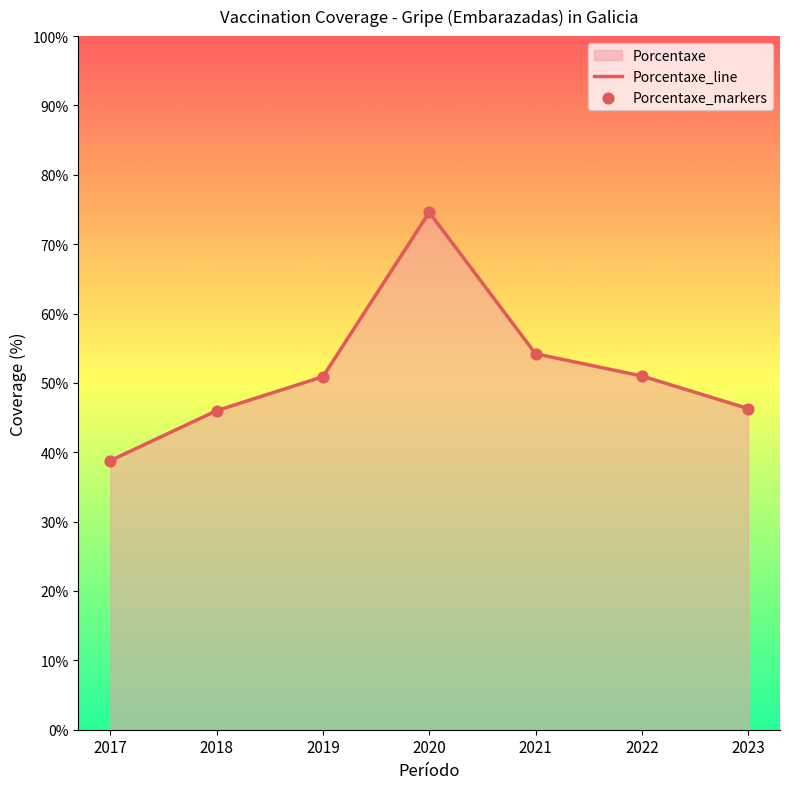

What is the total value across all series at 2021?

108.4